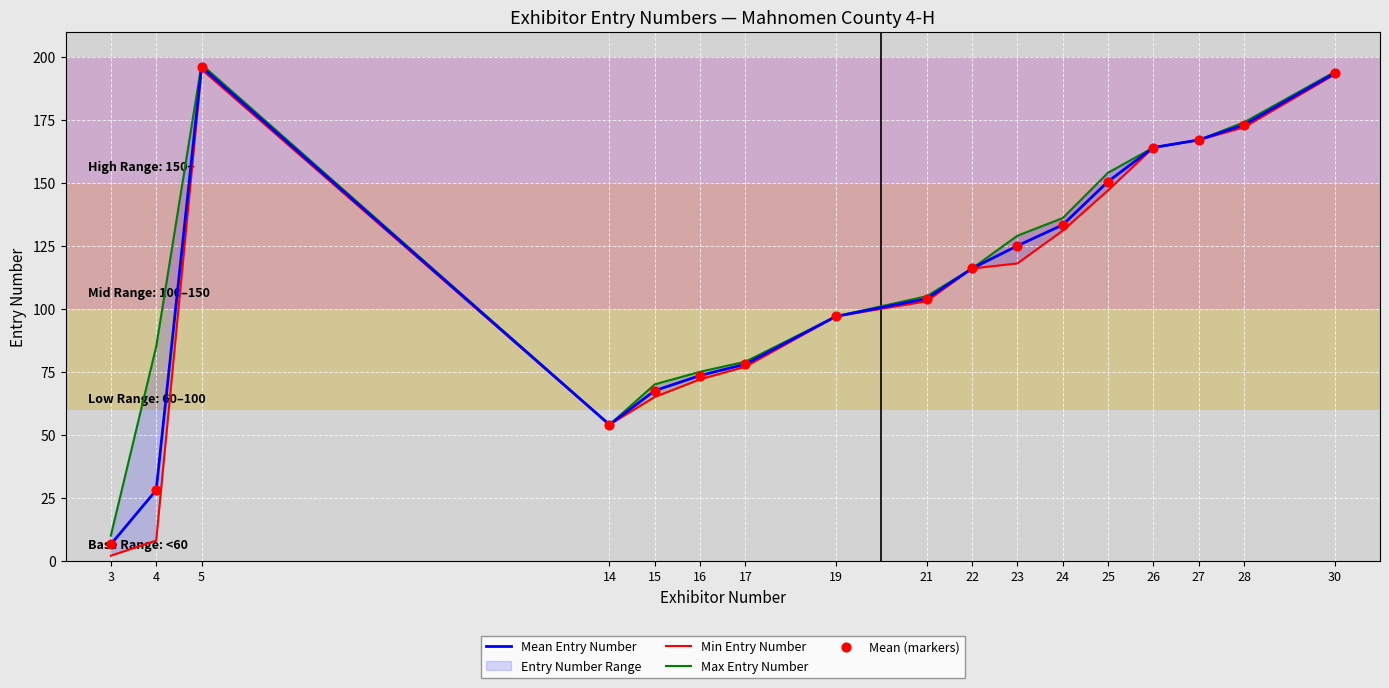

Which series contains the highest Y value?

Max Entry Number